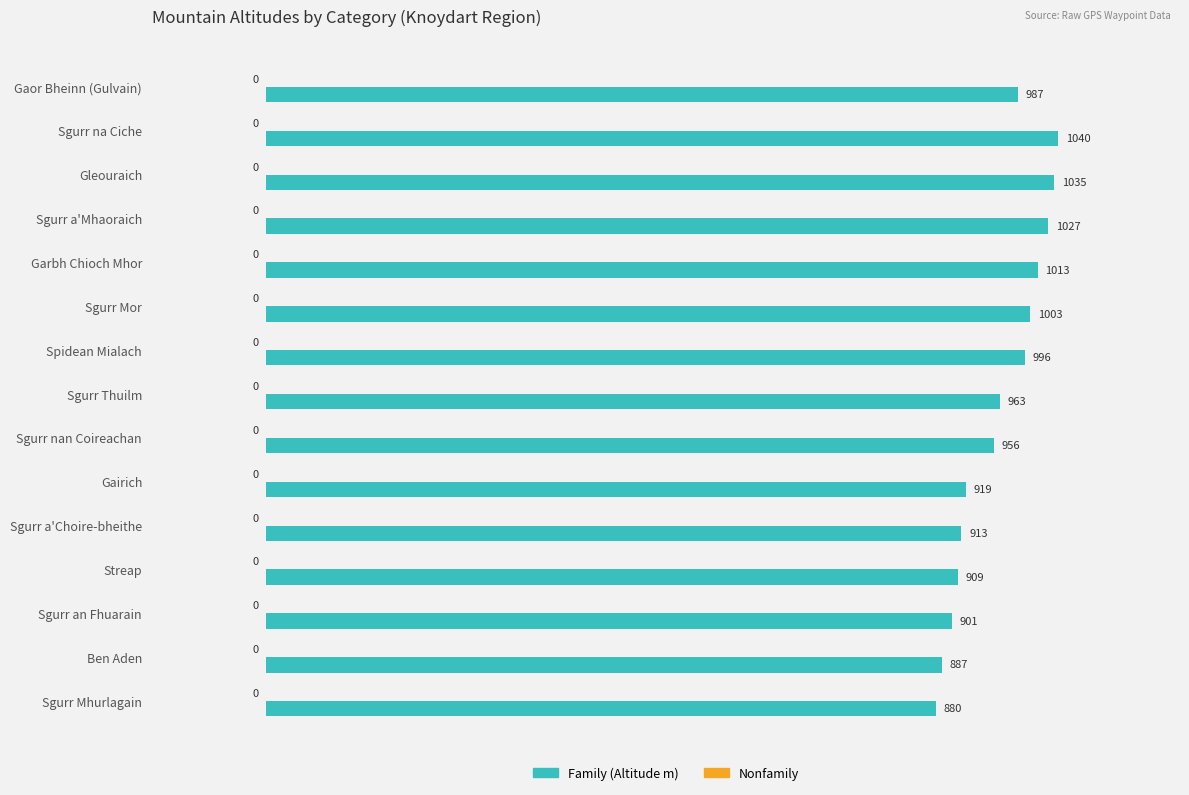

True or false: the data shows 987 at Gaor Bheinn (Gulvain).

True